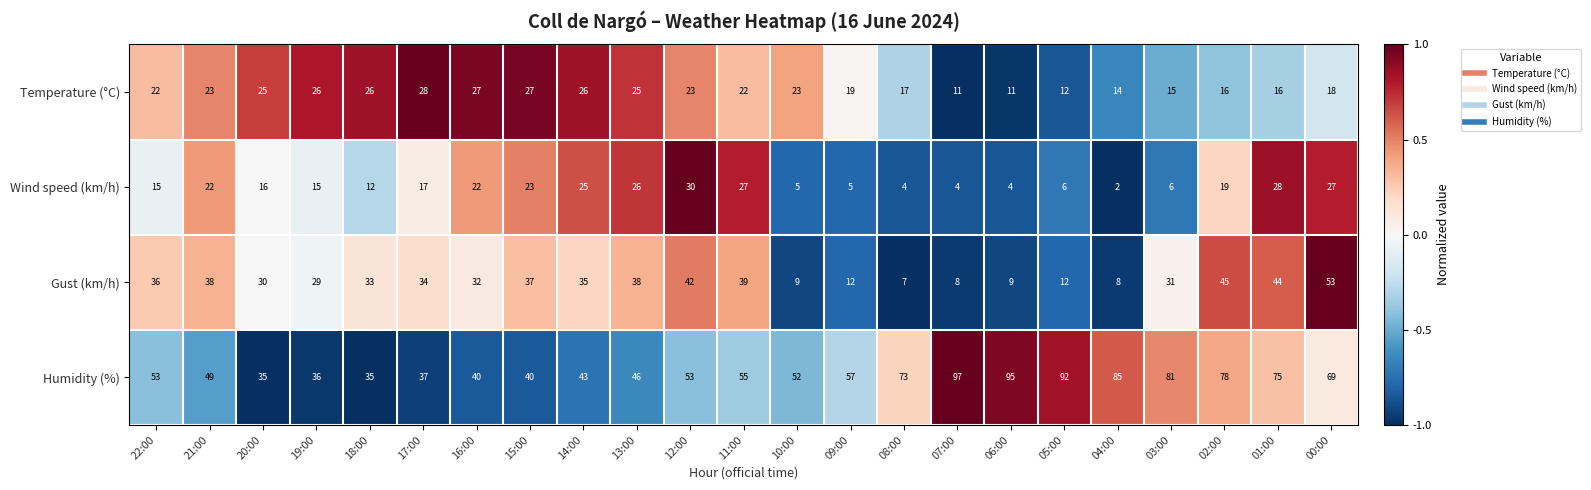

Rank the series by their maximum value, from lowest to highest.

Temperature (°C), Wind speed (km/h), Gust (km/h), Humidity (%)